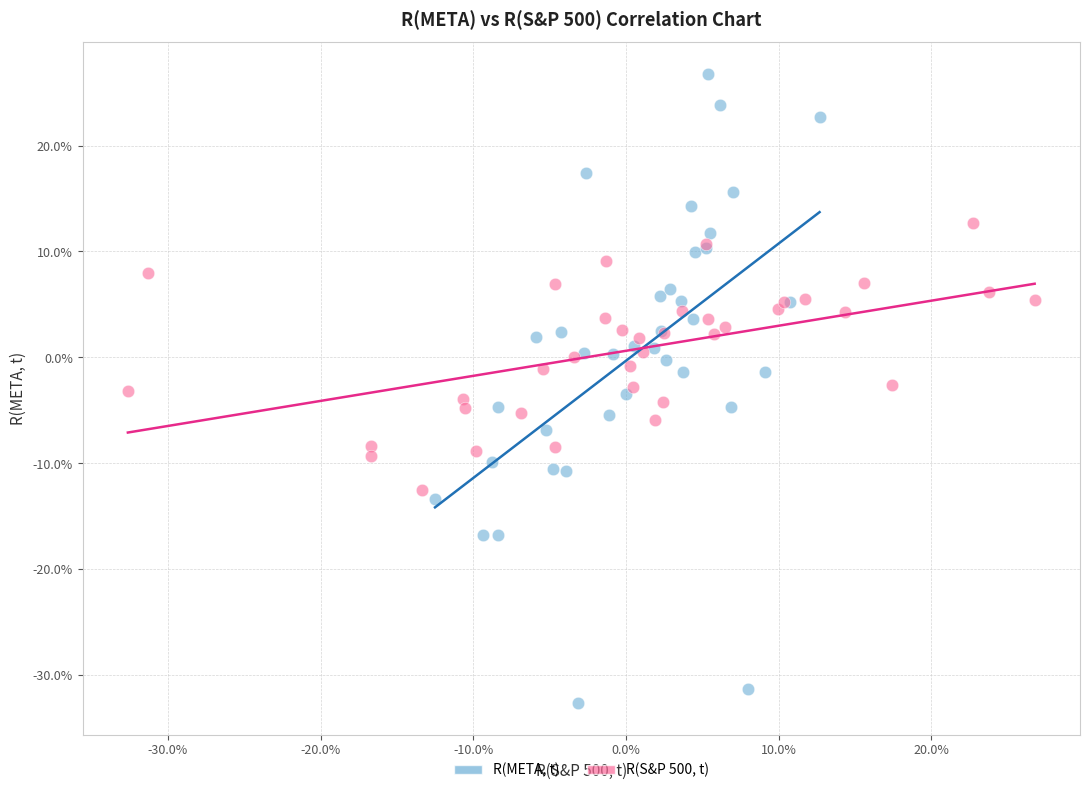

Which series contains the highest Y value?

R(META, t)